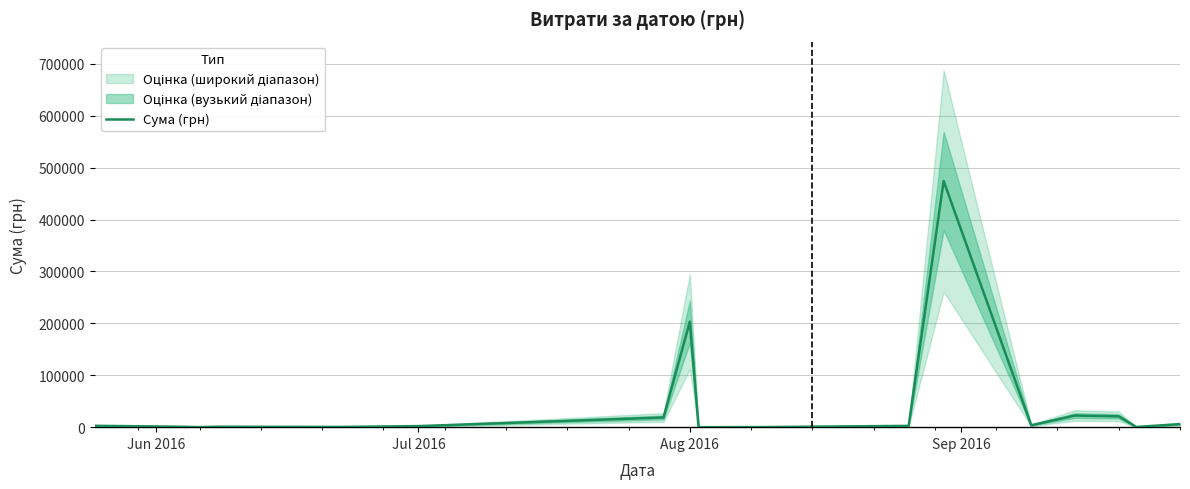

How many lines are shown in the chart?

1